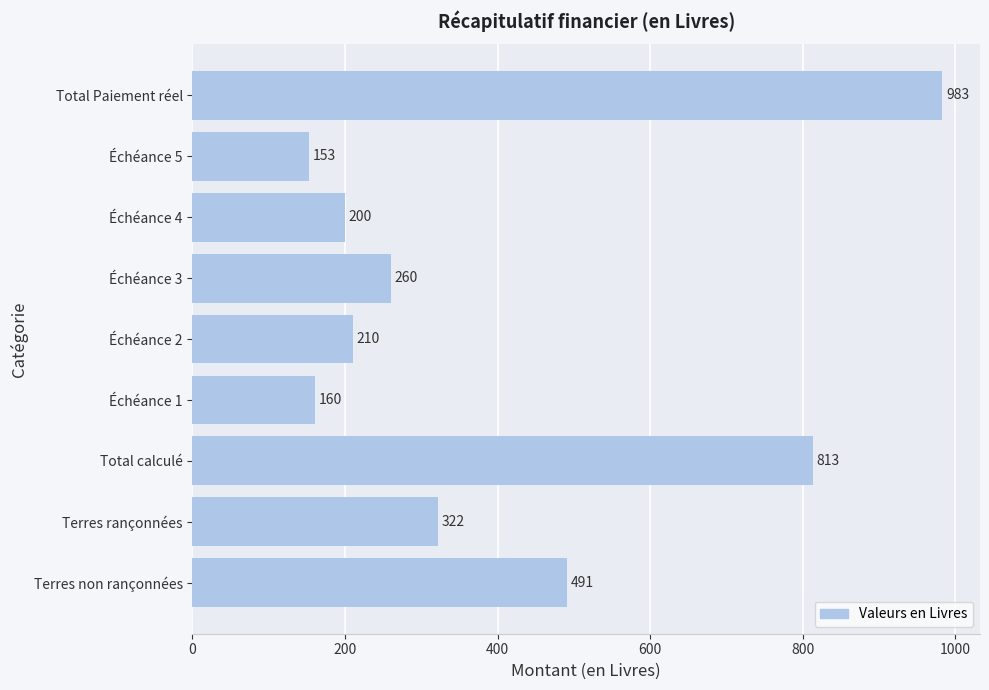

Does the chart contain stacked bars?

No